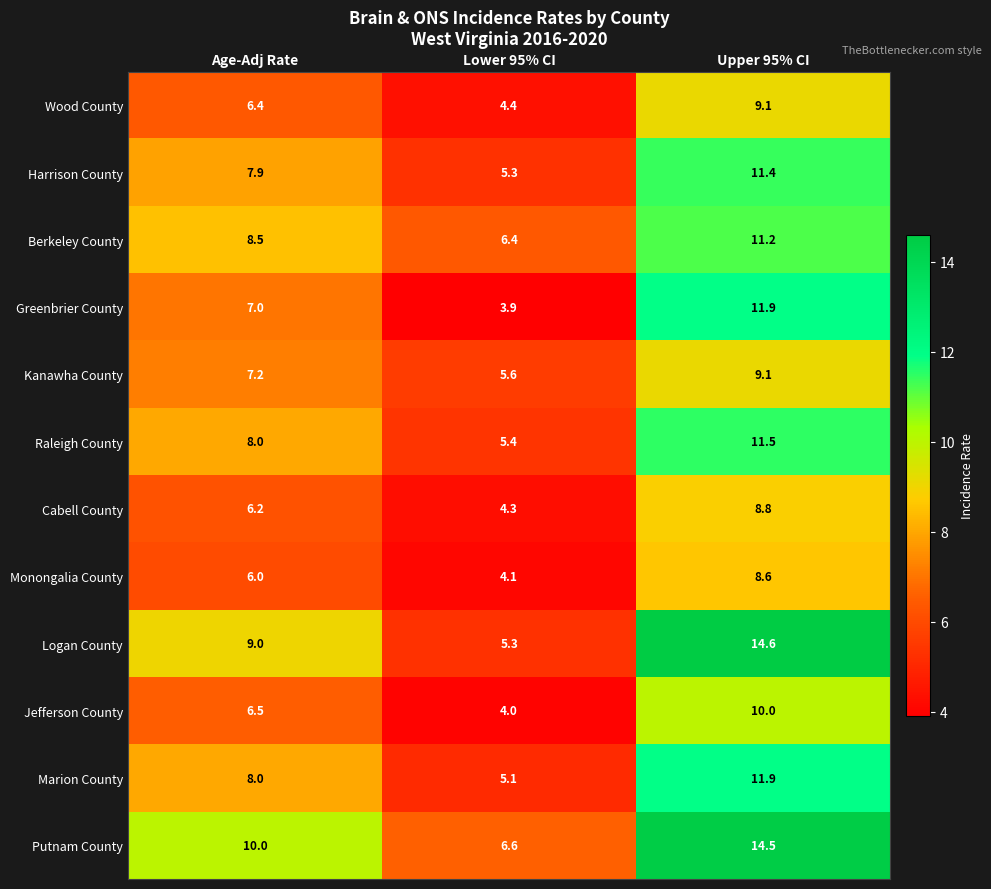

Which category has the highest value across all series?

Upper 95% CI